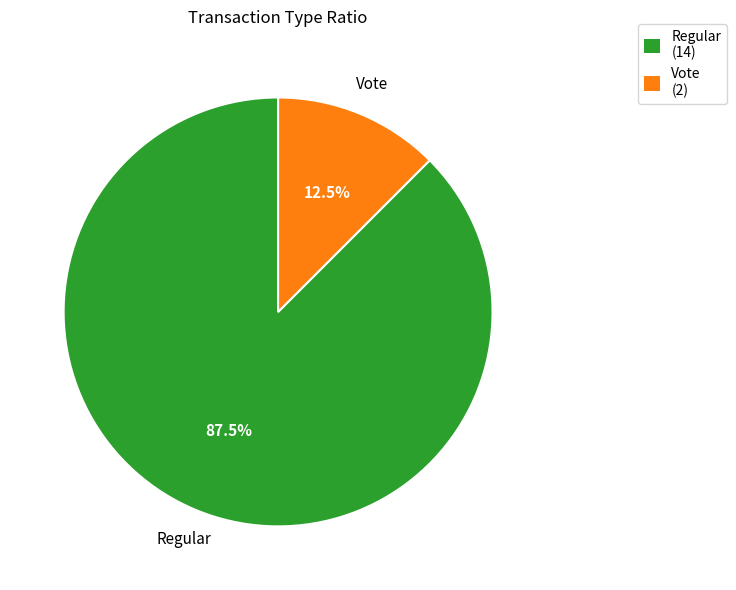

Does Vote account for over 50% of the chart?

No